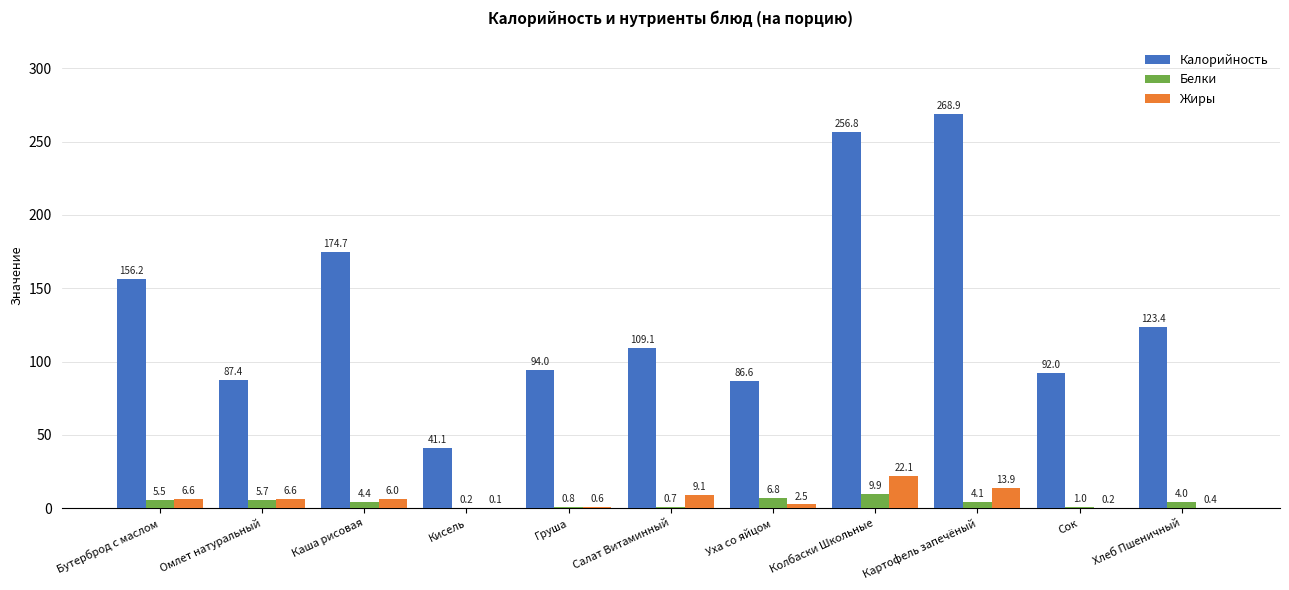

Which series changed the most between Каша рисовая and Уха со яйцом?

Калорийность